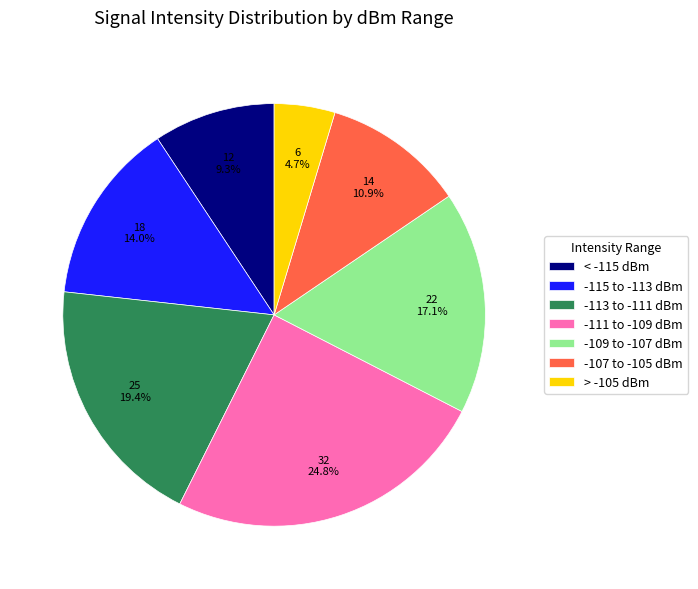

To the nearest percent, what is the difference between the largest and smallest slice percentages?

20%